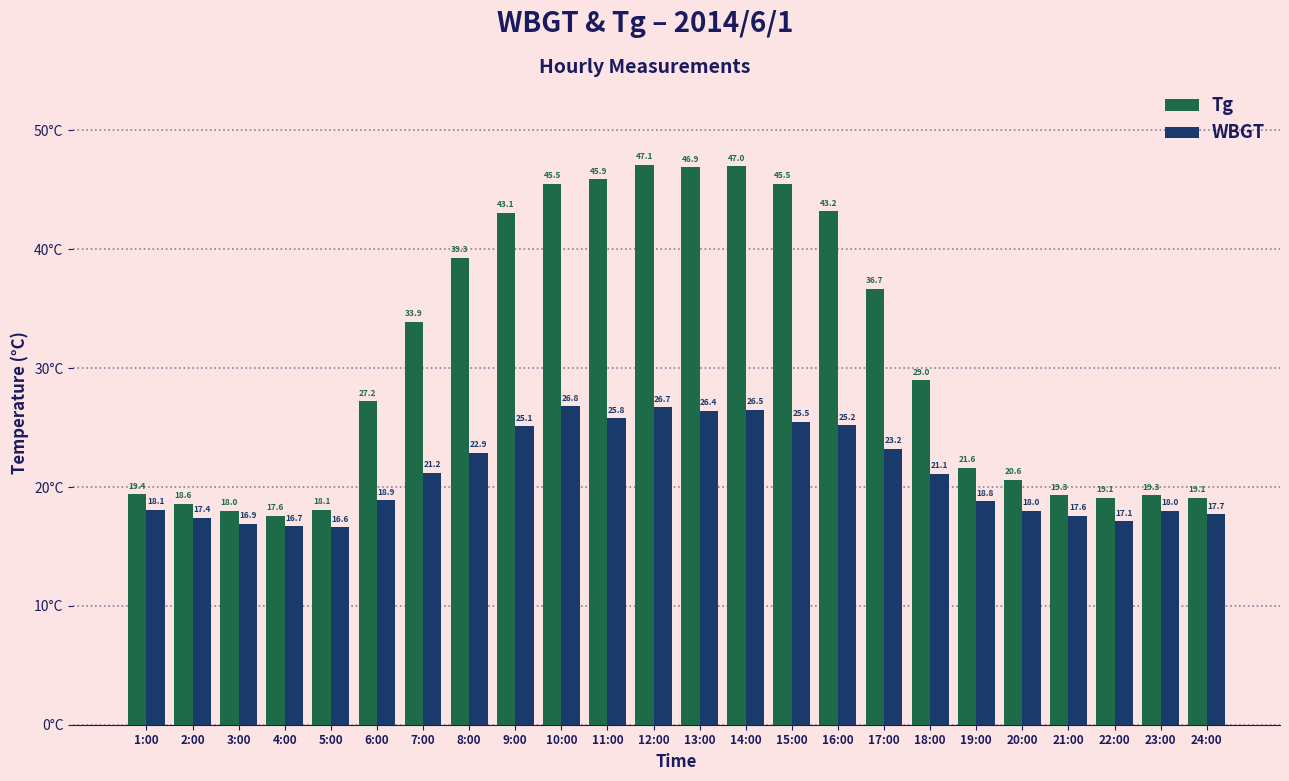

Rank the series by their maximum value, from lowest to highest.

WBGT, Tg